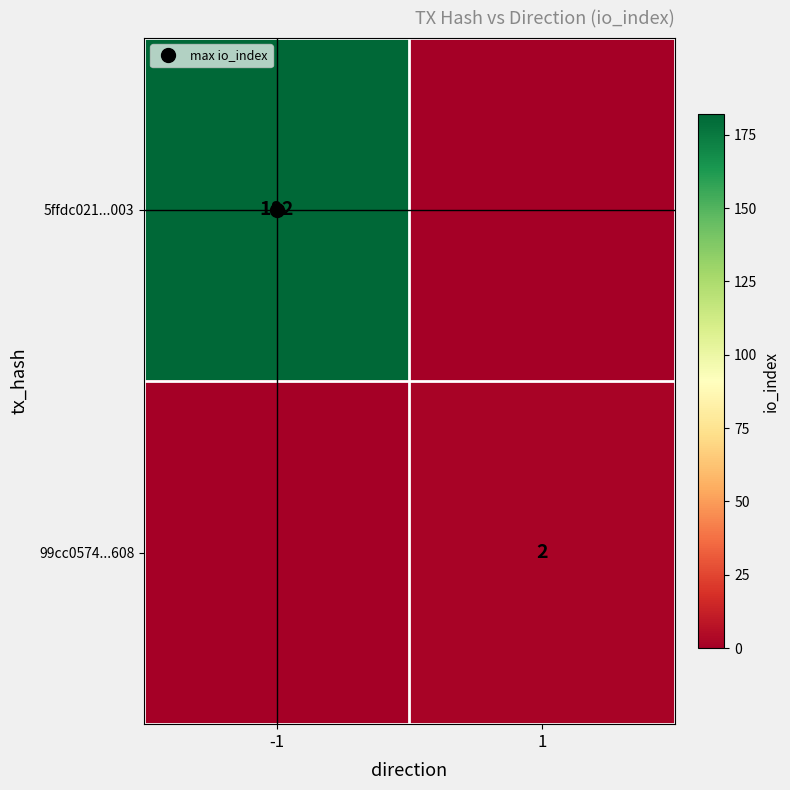

What is the maximum value for 5ffdc021...003?

182